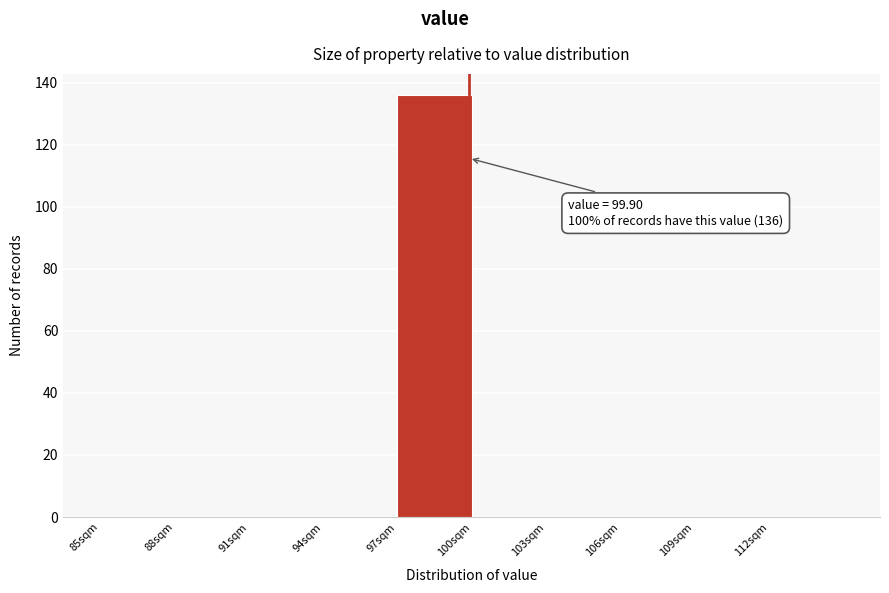

Over which range of the x-axis is the bar tallest?

97 to 100